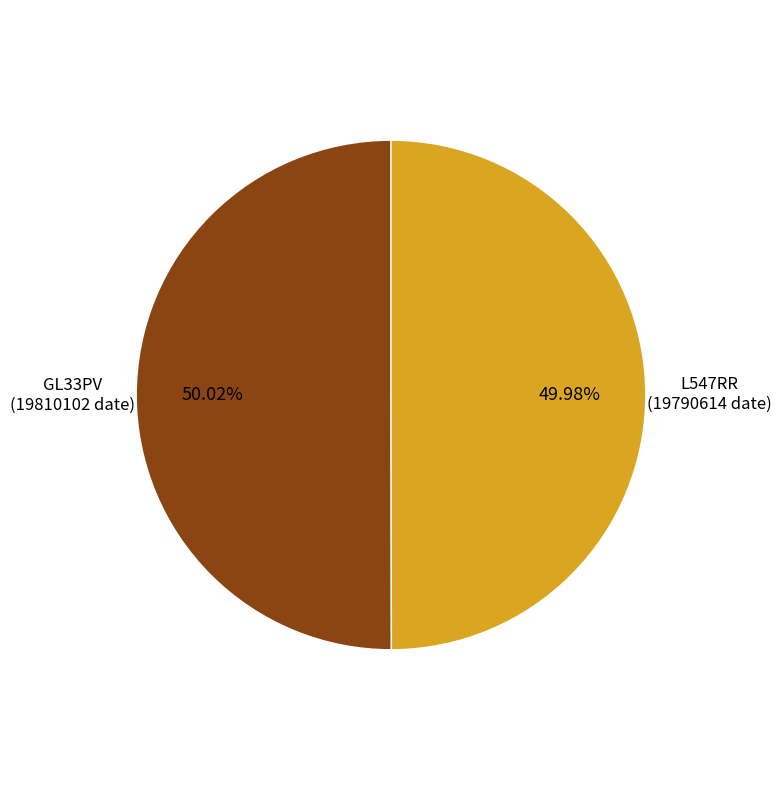

How many slices are in this pie chart?

2